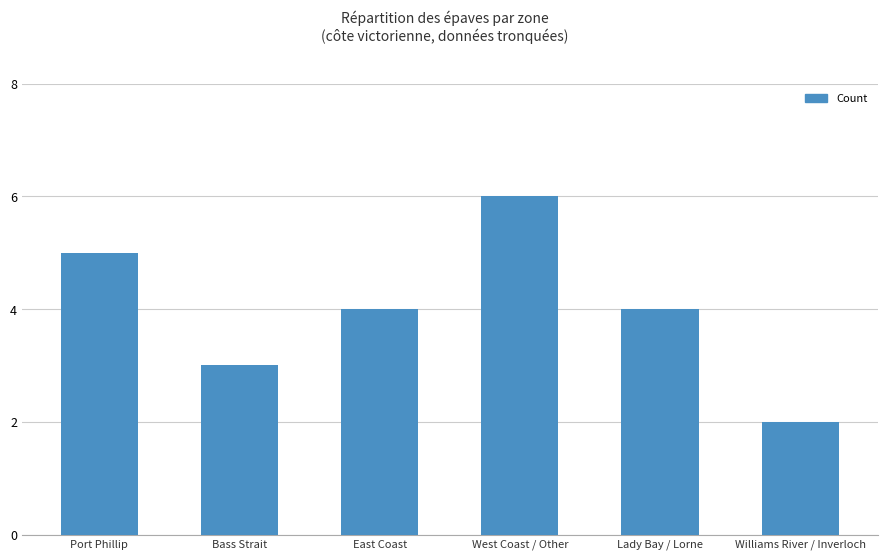

What is the ratio of the value at East Coast to the value at Lady Bay / Lorne?

1.0